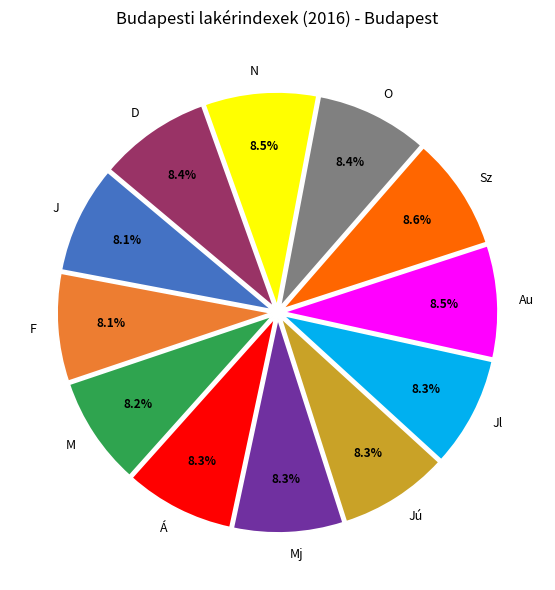

What portion of the pie excludes M?

91.8%